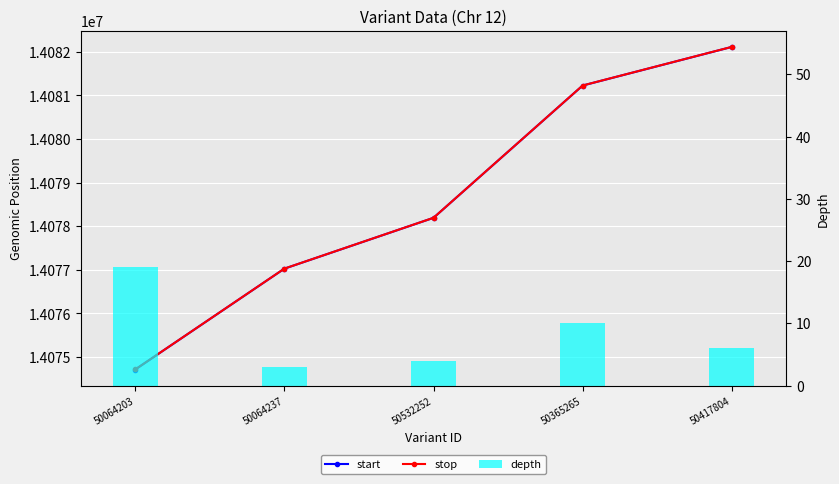

What is the spread (max minus min) of values at 50064237?

14077025